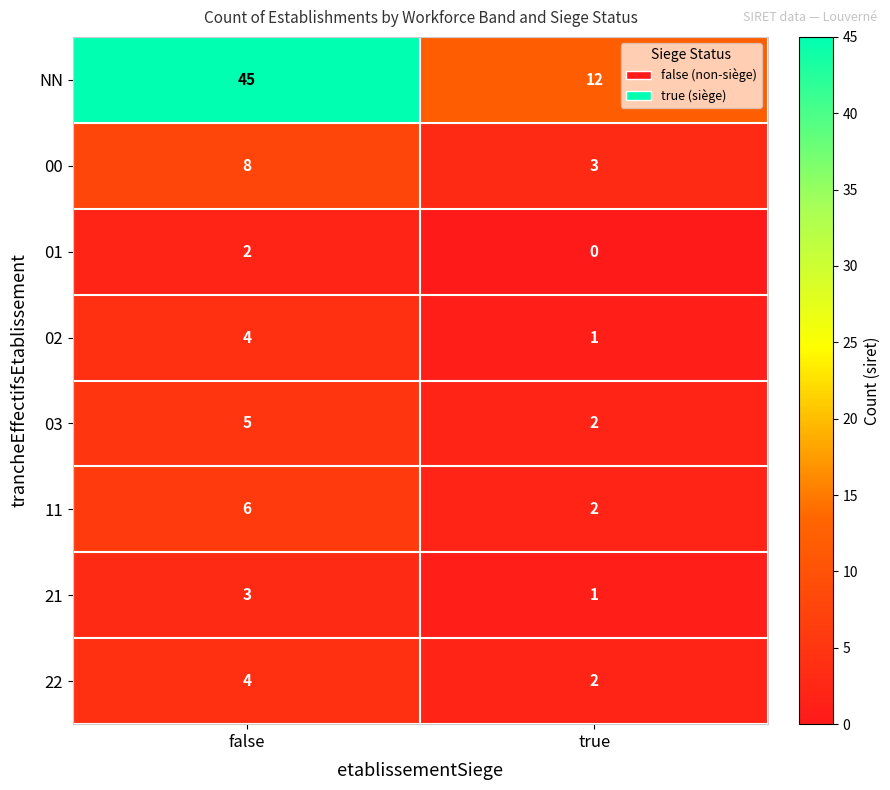

Which series has the largest total across all categories?

NN